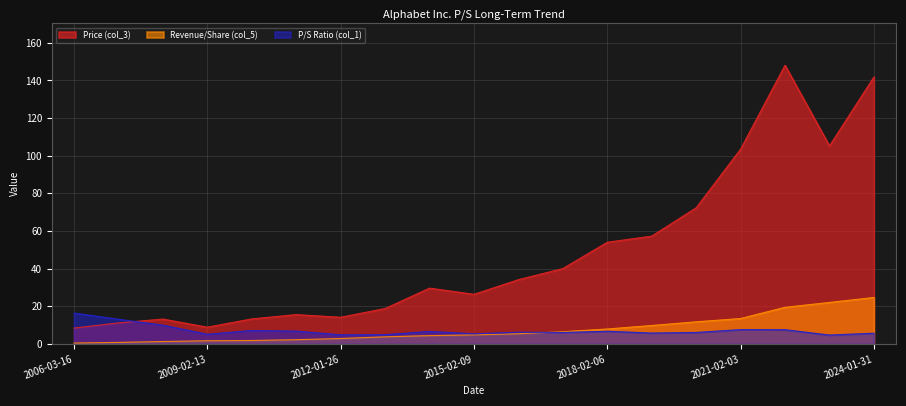

How many data points does each series have?

19